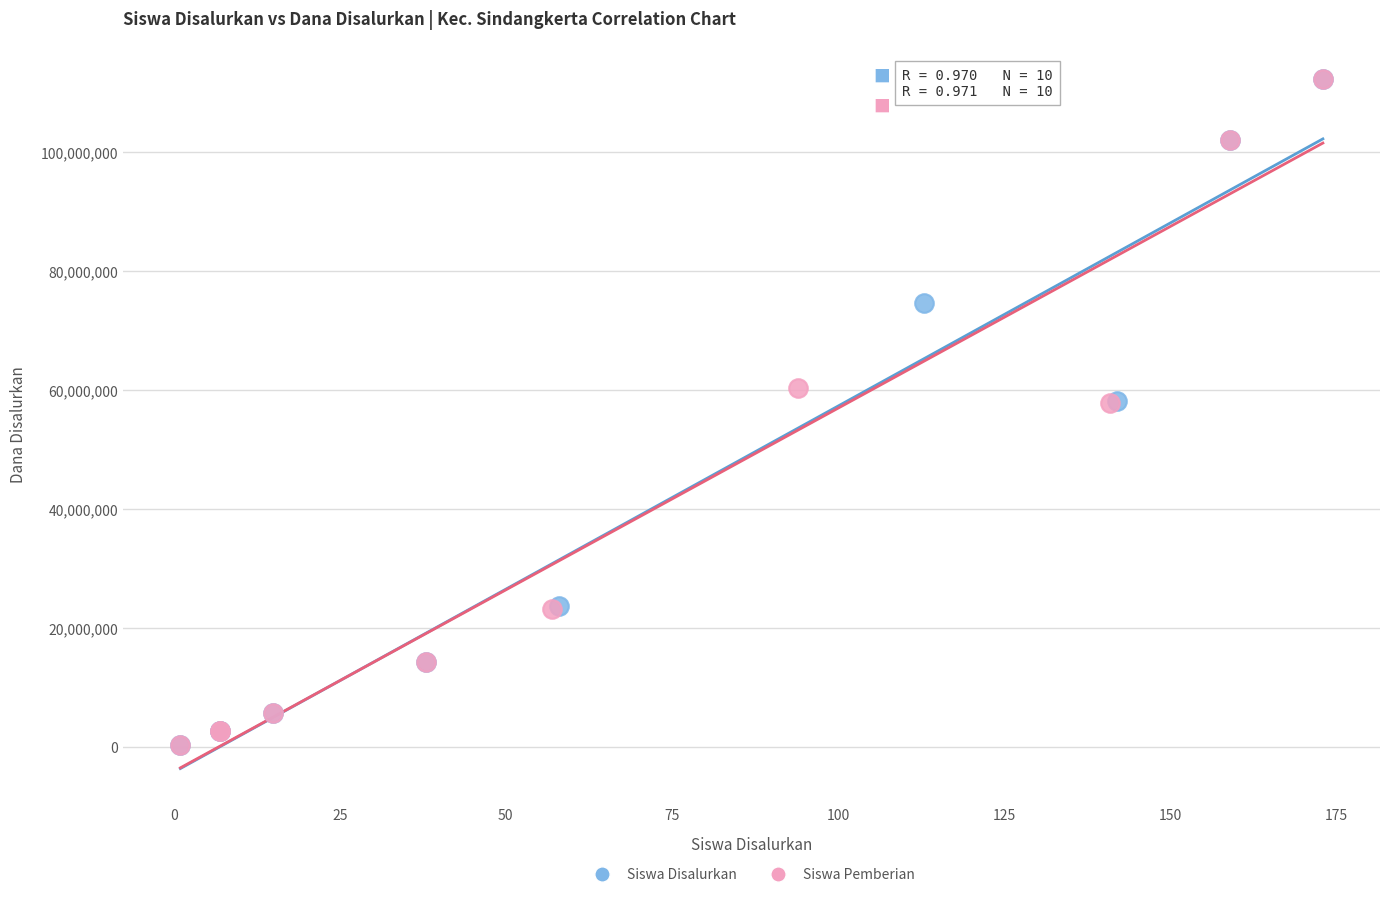

What are all the series names shown in the legend?

Siswa Disalurkan, Siswa Pemberian